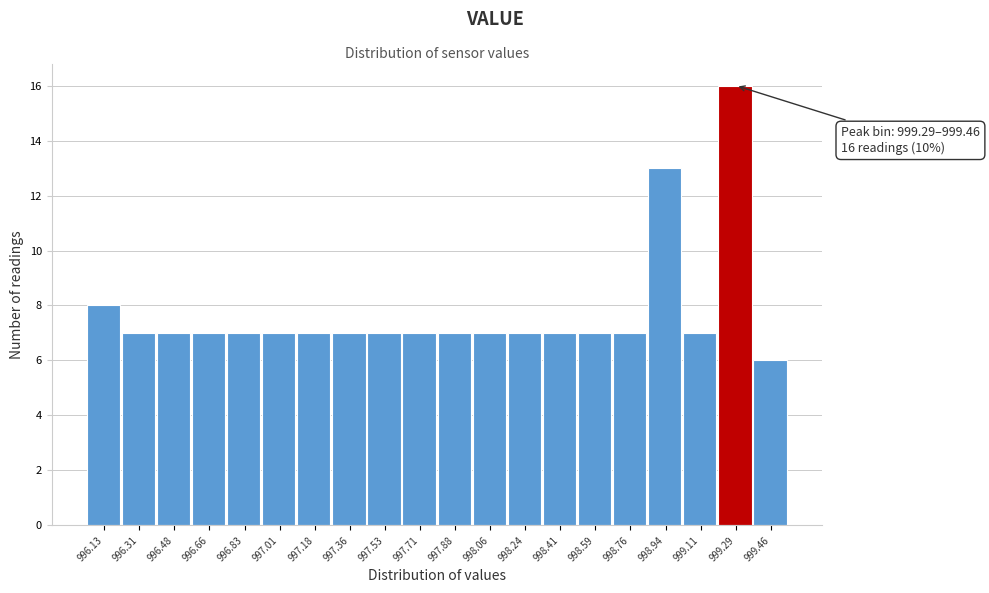

Reading left to right, list all the values displayed in this chart.

8	7	7	7	7	7	7	7	7	7	7	7	7	7	7	7	13	7	16	6